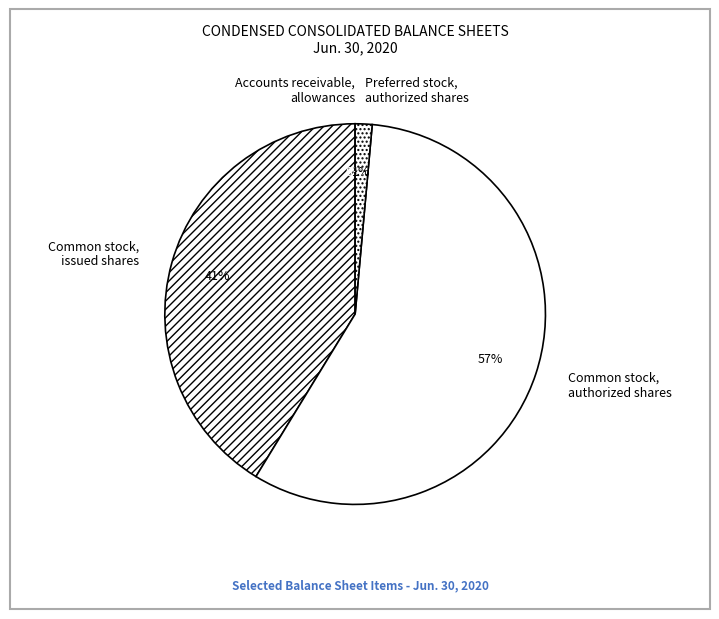

What is the ratio of the value at Common stock, issued shares to the value at Common stock, authorized shares?

0.7